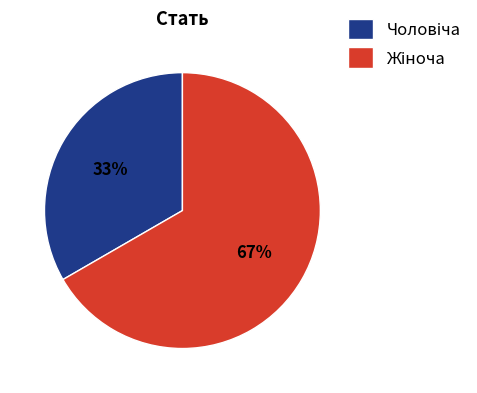

Is there any slice that represents more than half of the pie?

Yes